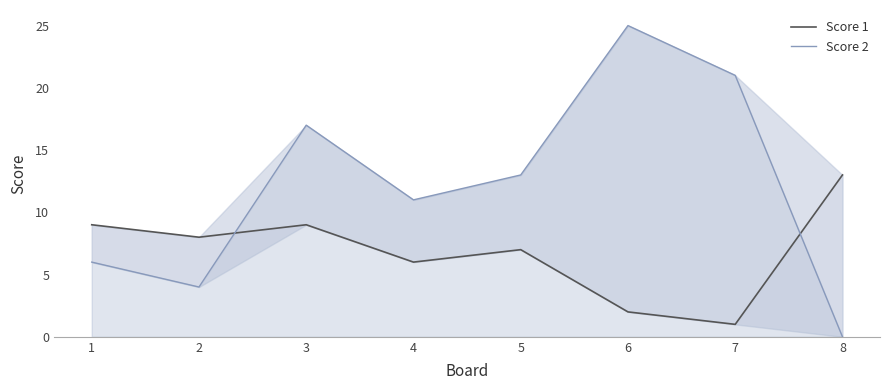

True or false: Score 2 has a value of 8 at 4.

False